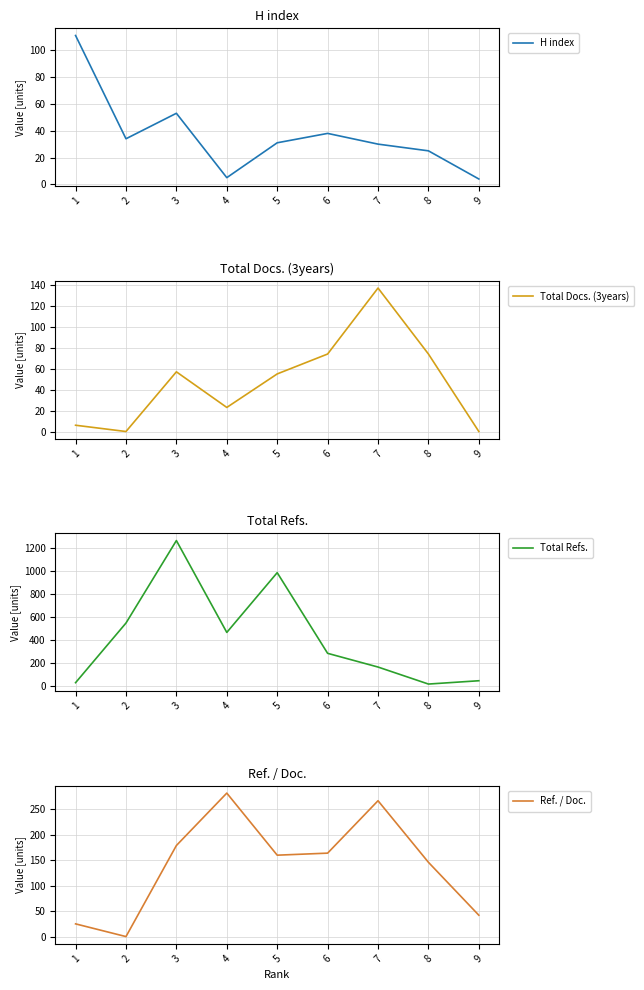

Rank the series at 9 from highest to lowest value.

Total Refs., Ref. / Doc., H index, Total Docs. (3years)